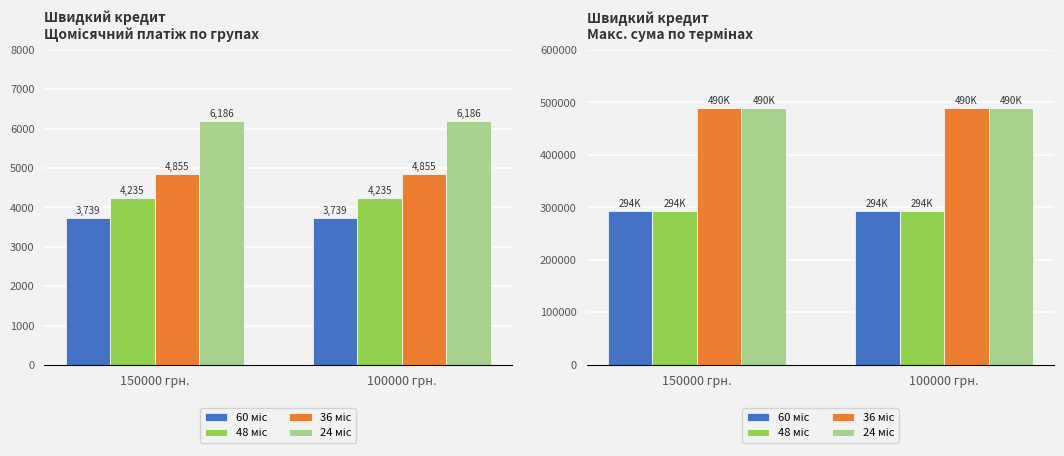

The 60 міс series shows 294117.7 at 100000 грн.. True or false?

True